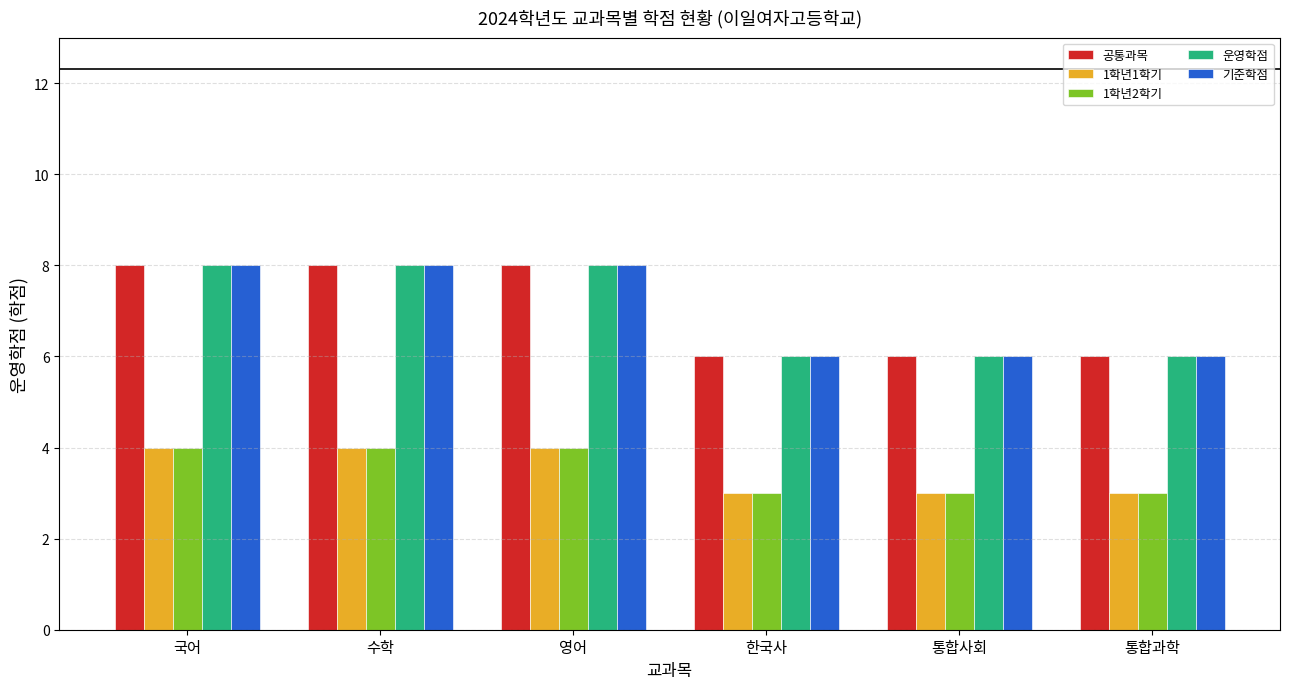

What is the total value across all series at 통합사회?

24